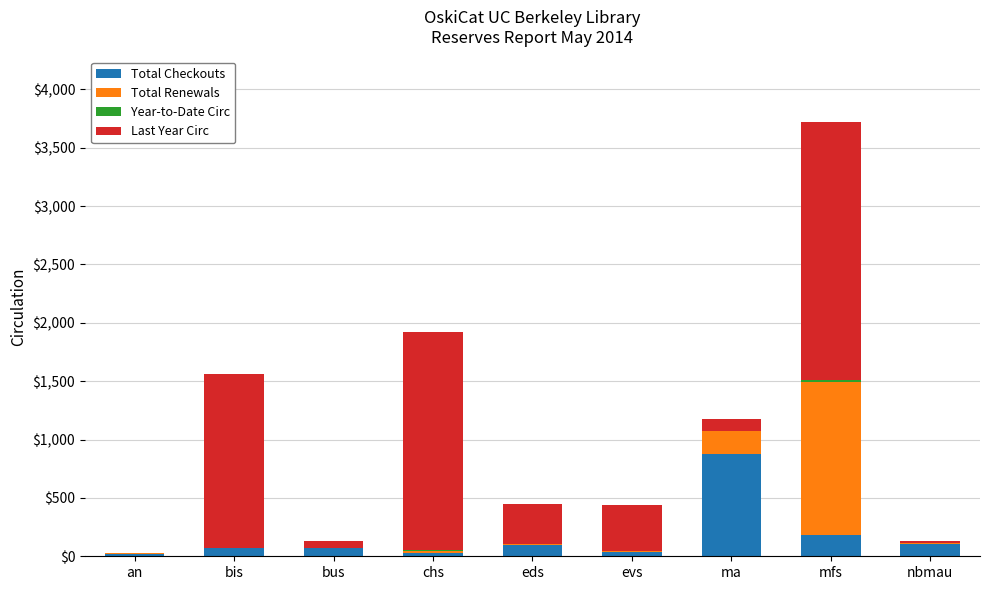

Where is Total Checkouts nearest to the value 447?

mfs